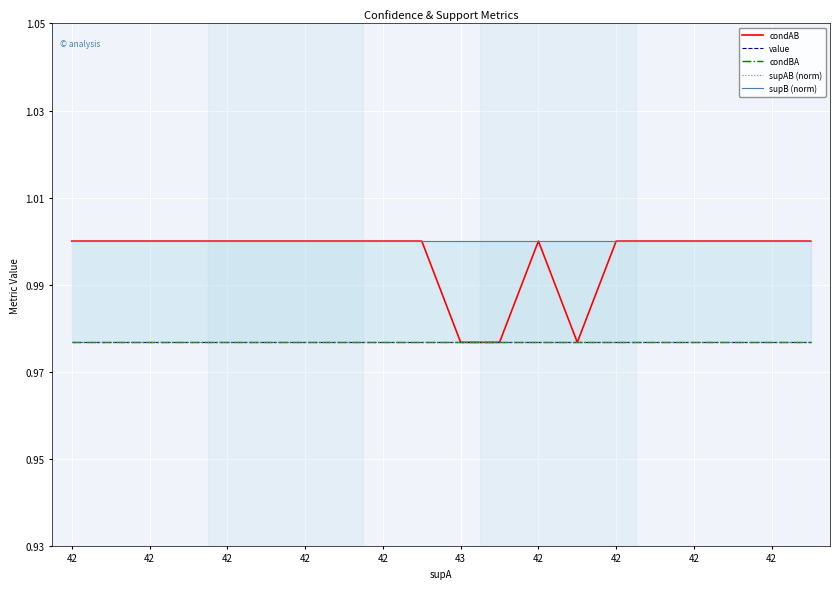

At 17, list the series in order from smallest to largest.

supAB (norm), value, condBA, condAB, supB (norm)